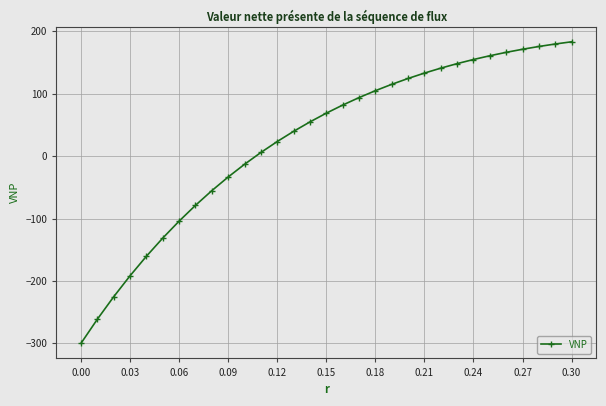

What is the difference between the maximum and second lowest values?

444.5